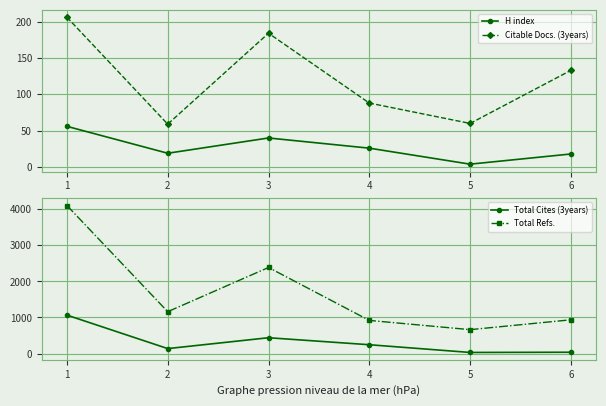

In H index, how many points are lower than both neighbors (excluding endpoints)?

2